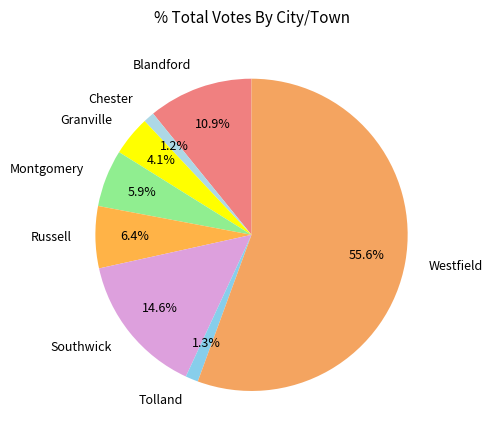

Which slice is the largest?

Westfield